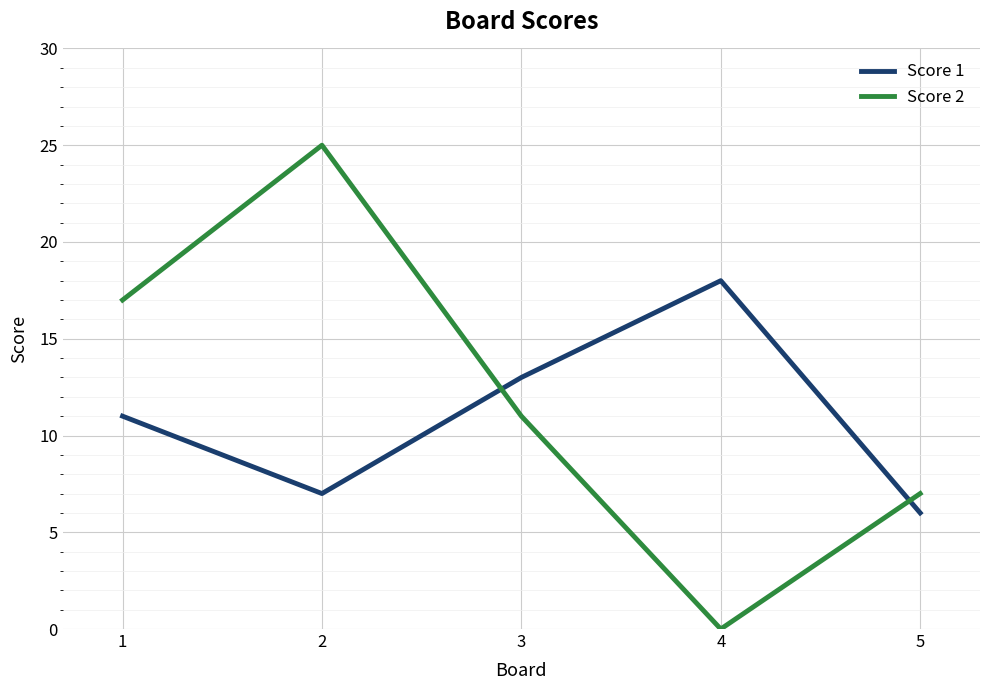

Reading left to right, transcribe all the data shown in this chart.

Score 1: 1=11	2=7	3=13	4=18	5=6
Score 2: 1=17	2=25	3=11	4=0	5=7